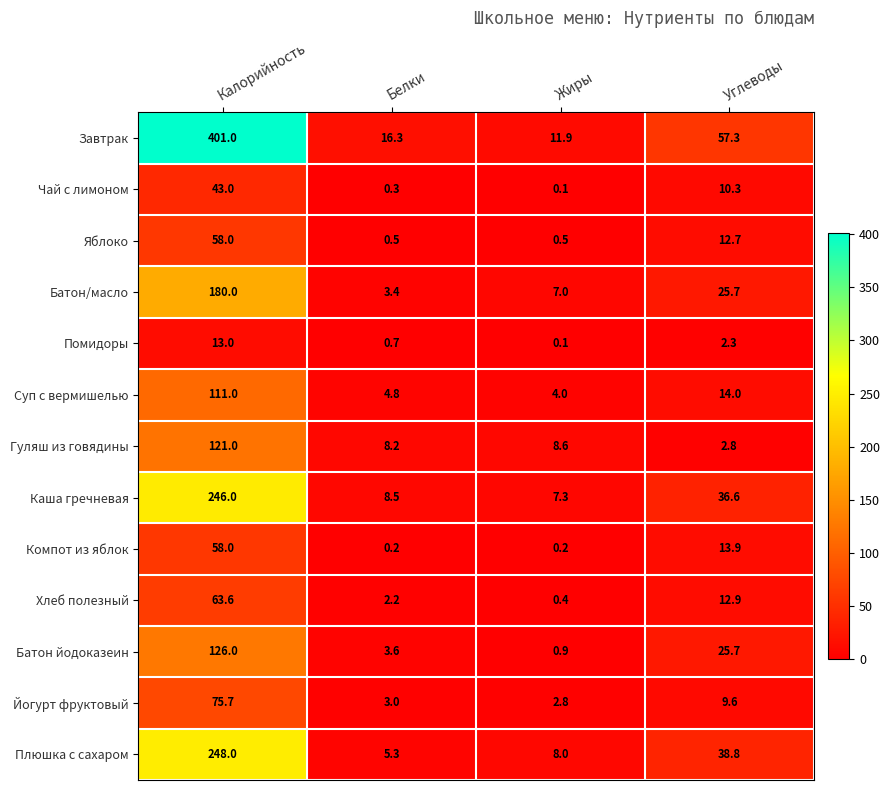

What is the maximum value shown in the chart?

401.0